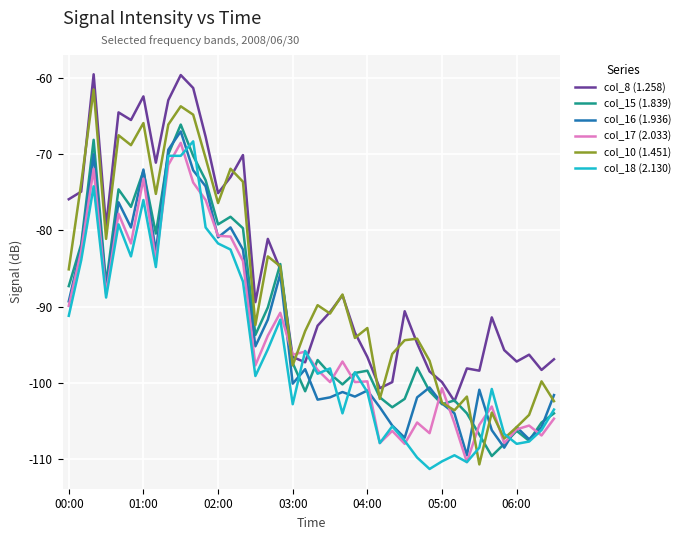

Which series ends up on top after the final intersection of col_16 (1.936) and col_18 (2.130)?

col_16 (1.936)